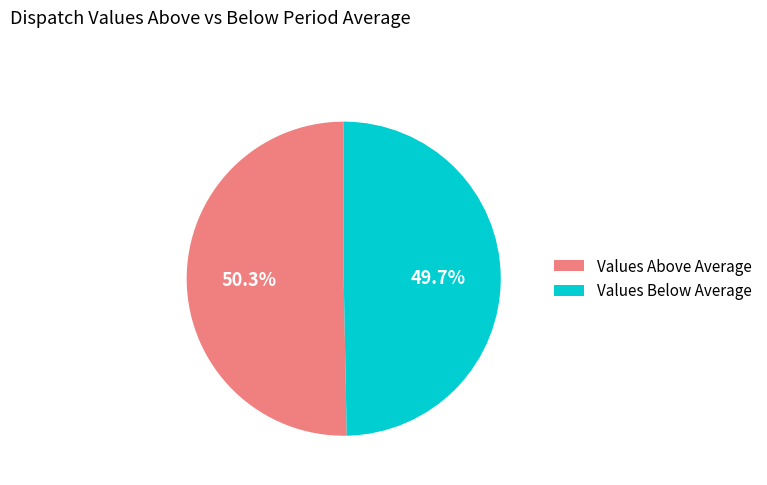

Approximately how many times larger is the value at Values Above Average compared to Values Below Average?

1.0